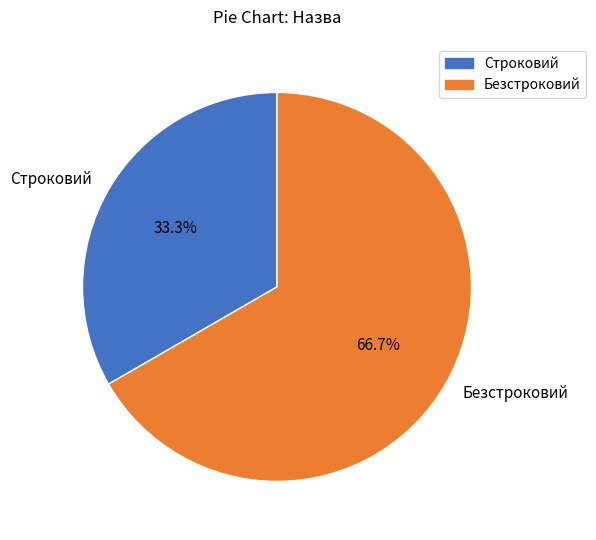

Rank the categories by value from highest to lowest.

Безстроковий, Строковий